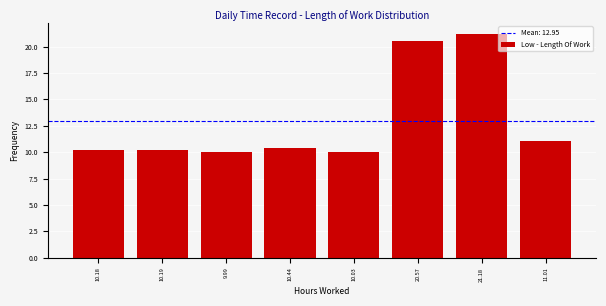

Reading left to right, transcribe all the data shown in this chart.

10.18=10.2	10.19=10.2	9.99=10.0	10.44=10.4	10.03=10.0	20.57=20.6	21.18=21.2	11.01=11.0